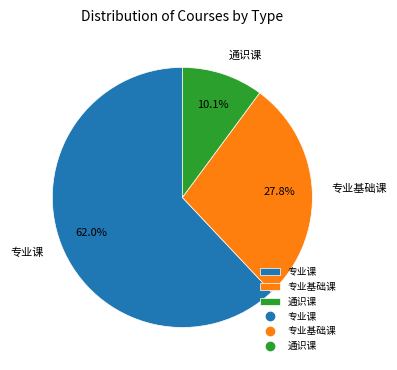

Count the number of slices in the pie.

3